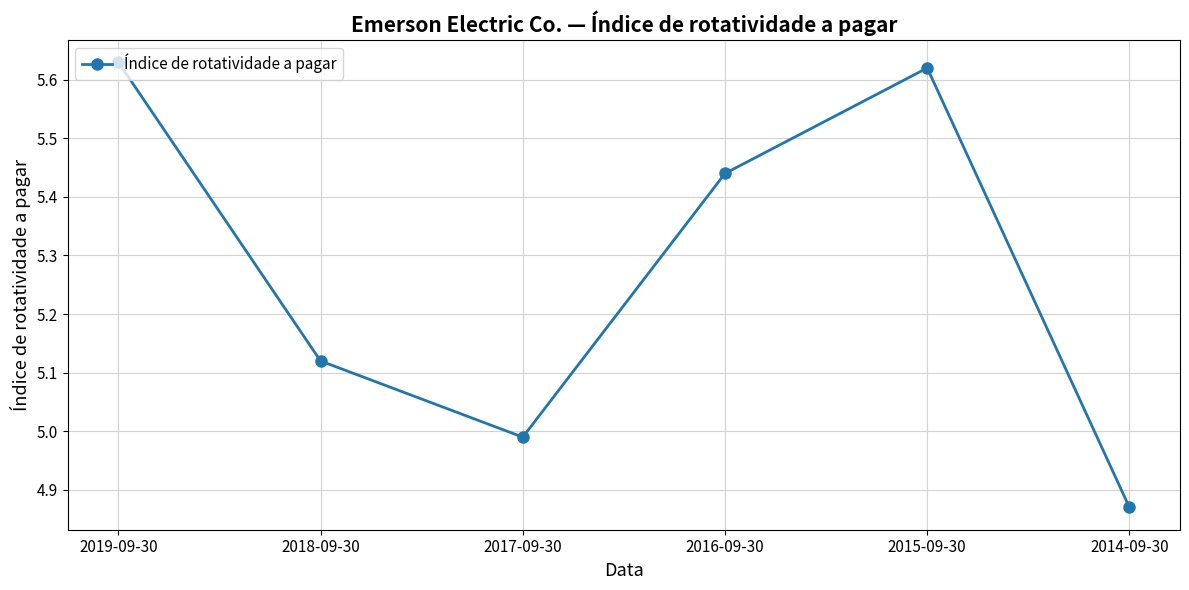

Is it true that the value at 2019-09-30 is 1.9?

False